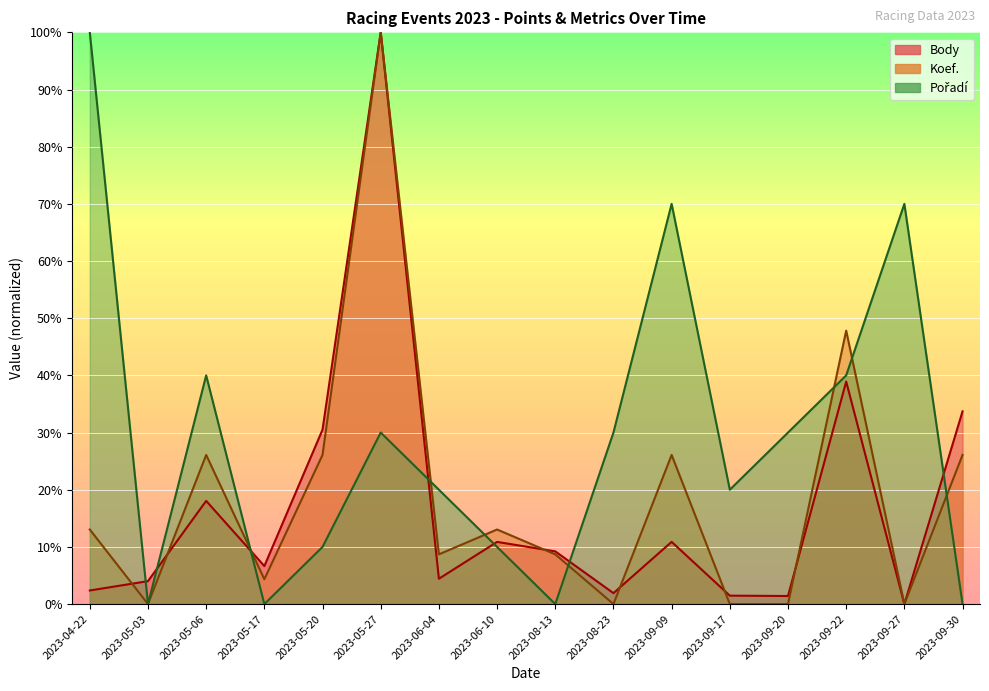

List the labels in order of Pořadí value, largest first.

2023-04-22, 2023-09-09, 2023-09-27, 2023-05-06, 2023-09-22, 2023-05-27, 2023-08-23, 2023-09-20, 2023-06-04, 2023-09-17, 2023-05-20, 2023-06-10, 2023-05-03, 2023-05-17, 2023-08-13, 2023-09-30